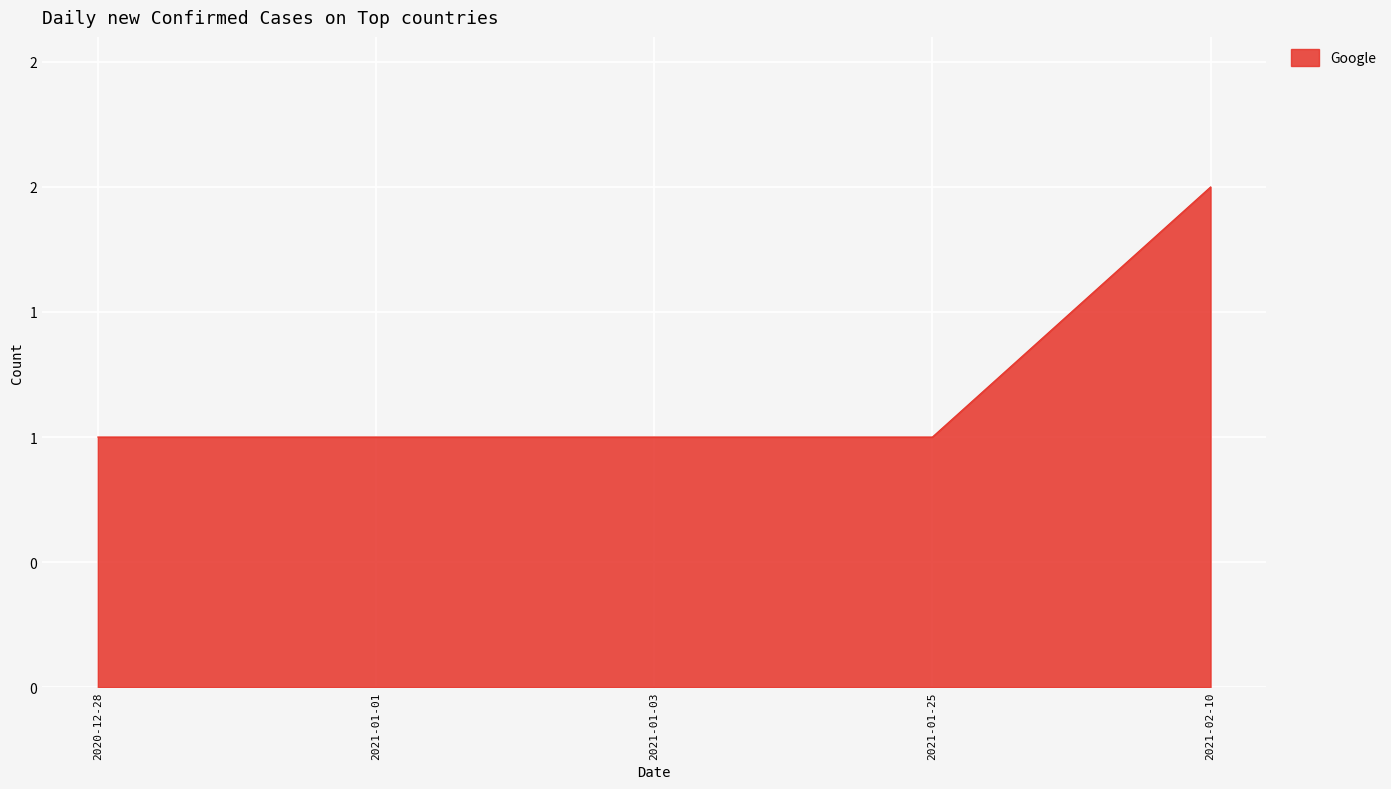

Does the chart have visible grid lines?

Yes